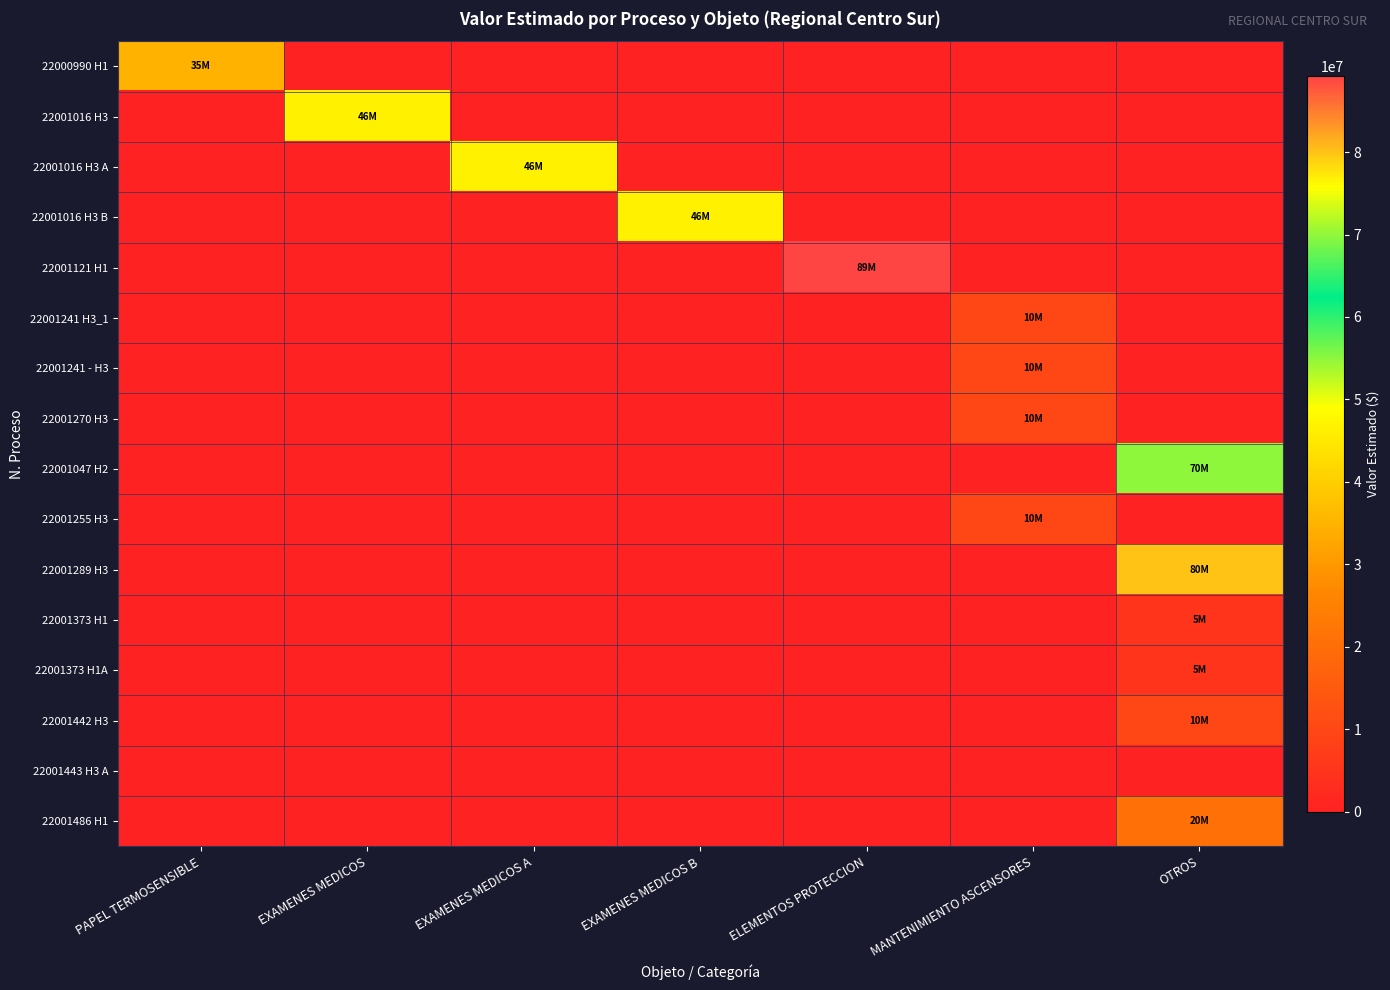

What is the difference between the highest and lowest values at EXAMENES MEDICOS?

46500000